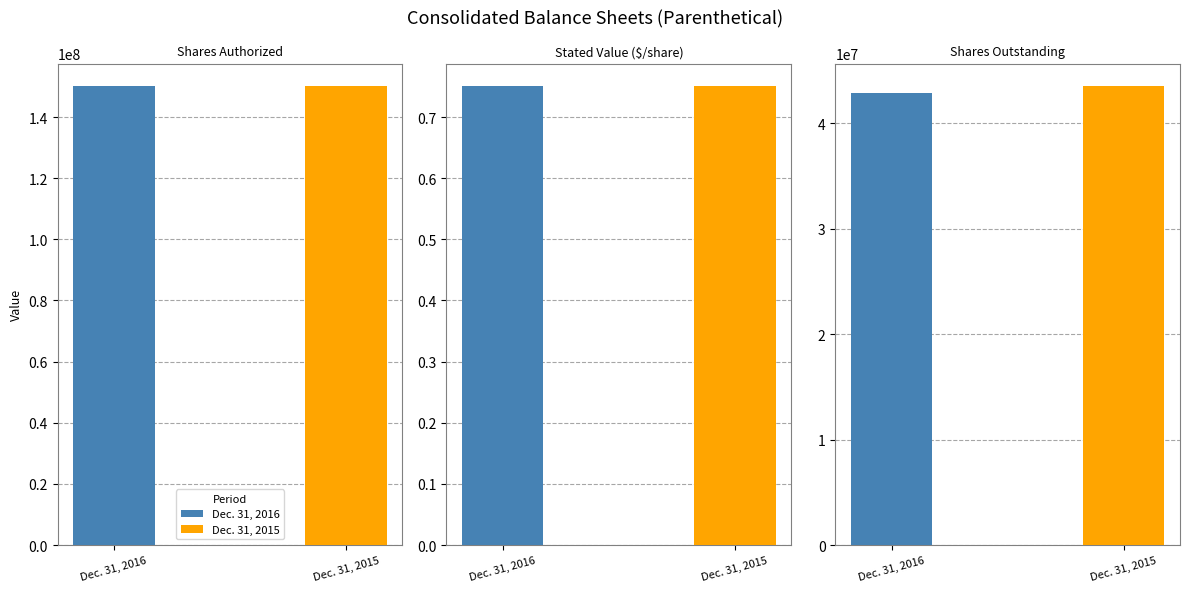

What is the greatest value displayed?

150000000.0